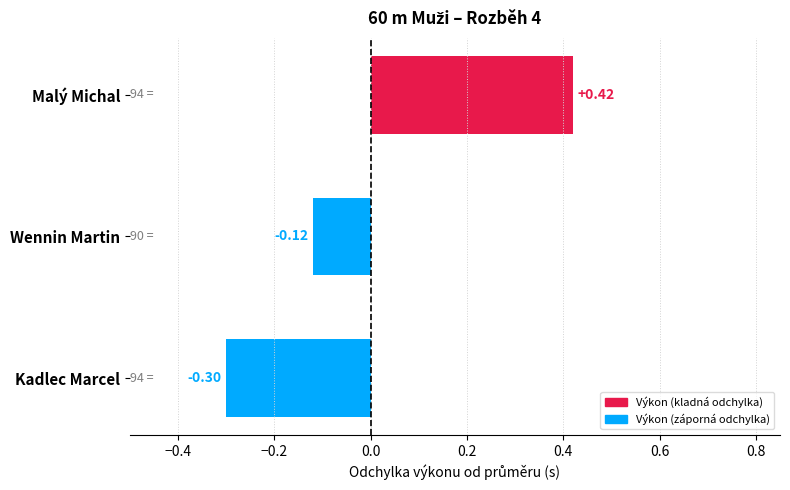

How many data points are above 0?

1